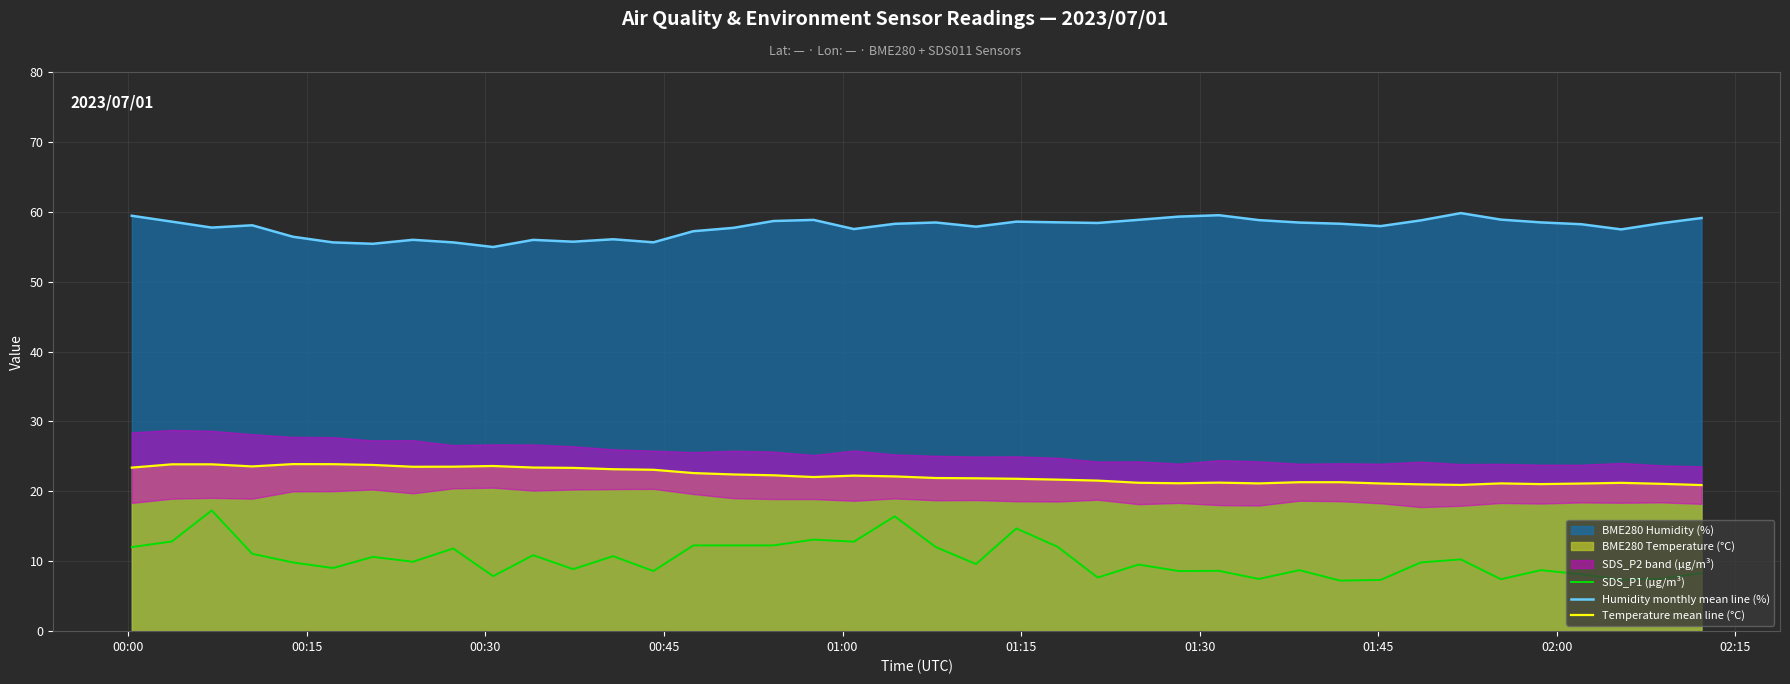

True or false: Humidity monthly mean line (%) and SDS_P1 (µg/m³) cross at least once.

False